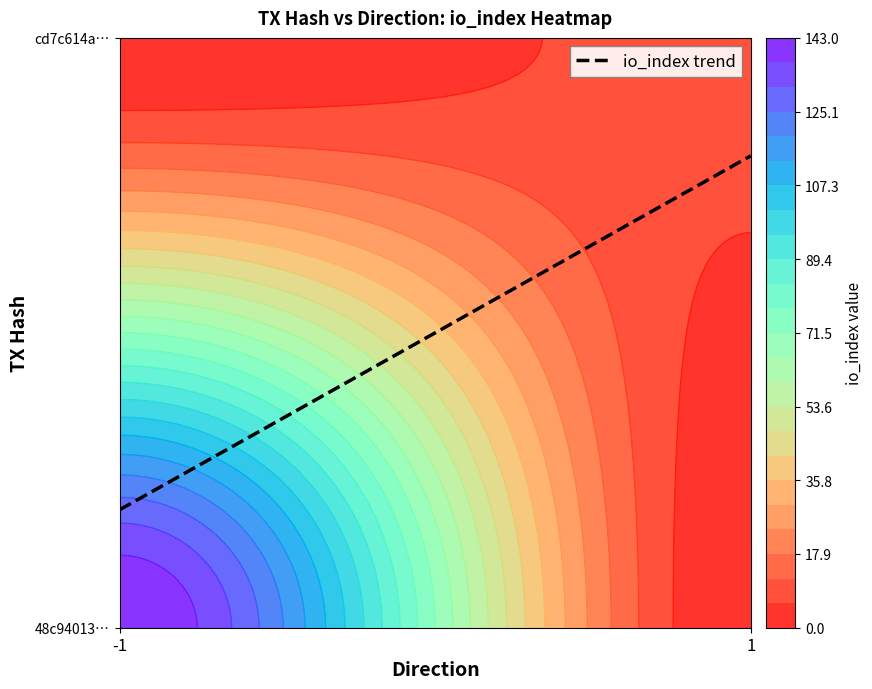

What is the difference between the highest and lowest values at direction?

2